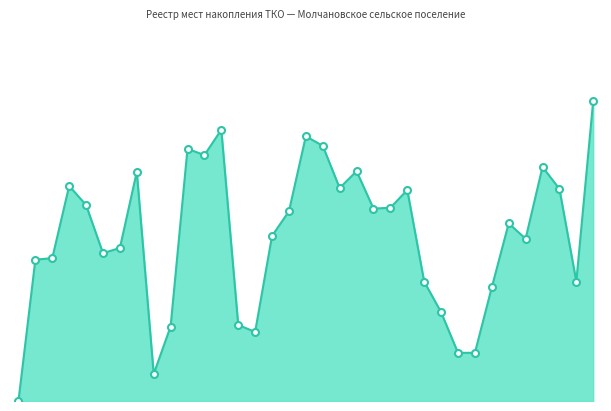

How many values exceed 1555?

18